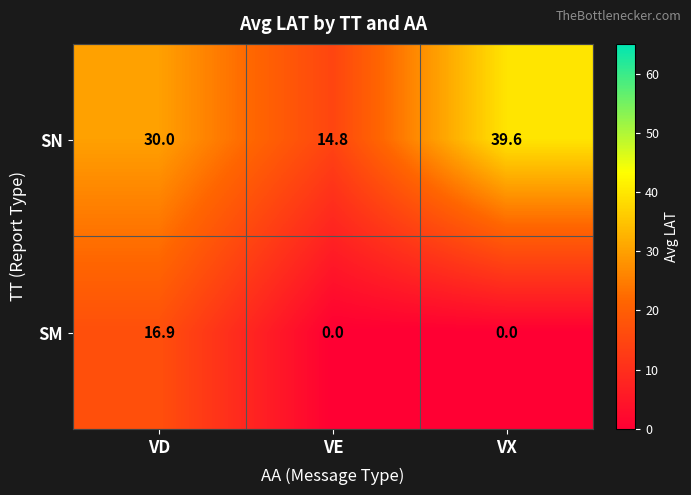

What is the difference between the maximum and minimum values in the SM series?

16.9